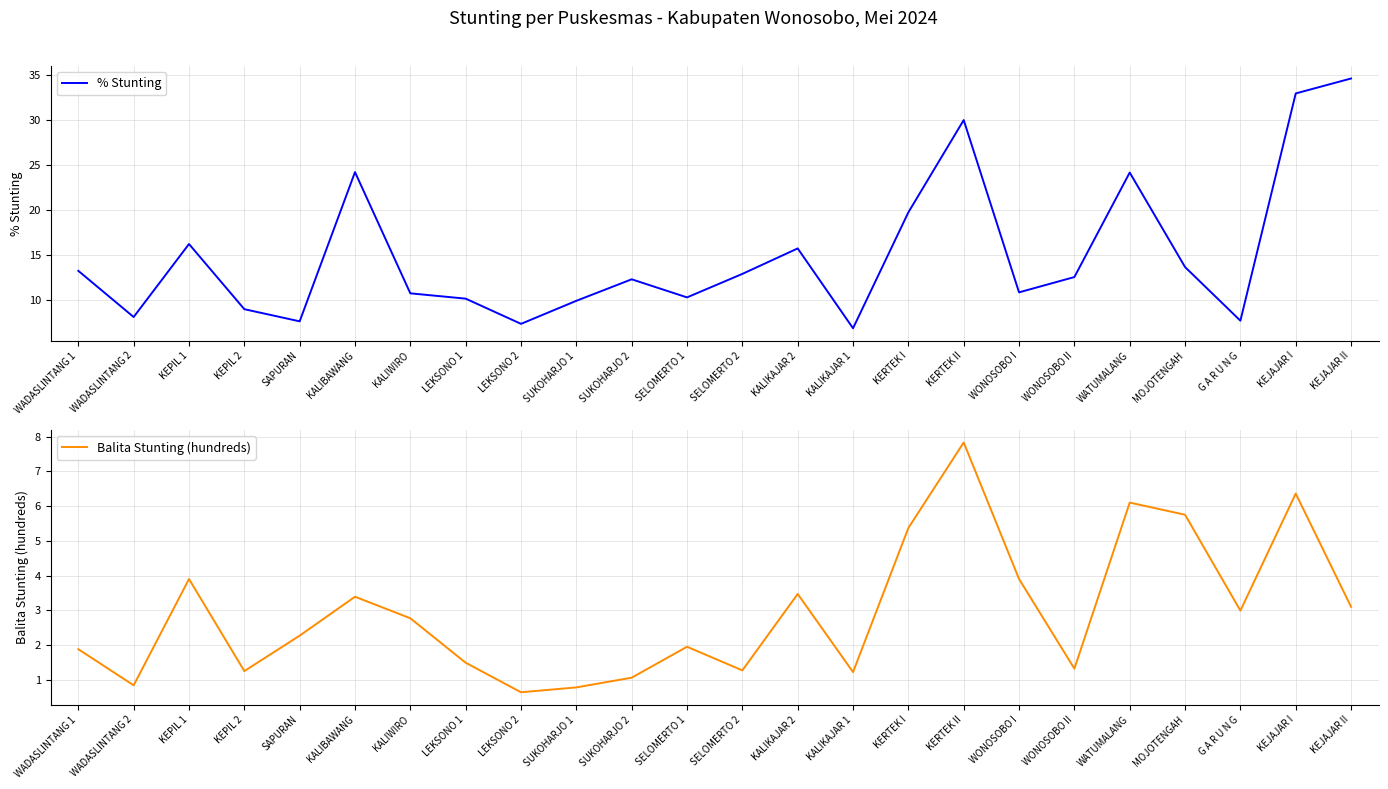

Does the chart have visible grid lines?

Yes